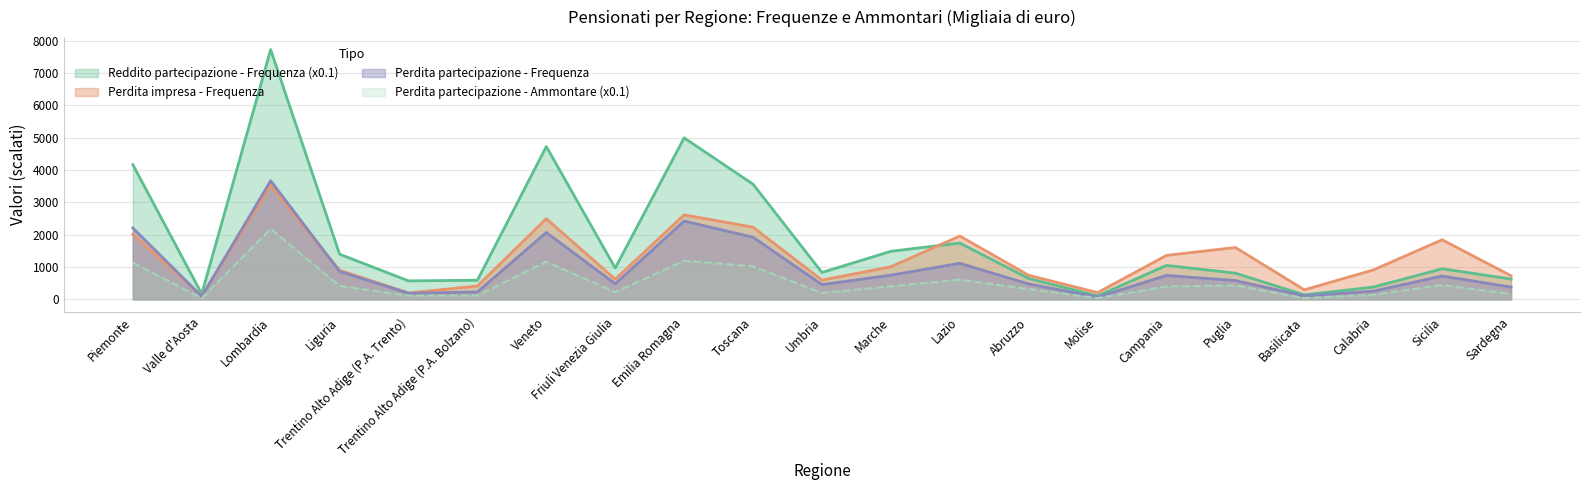

What position from the left is Lazio?

13